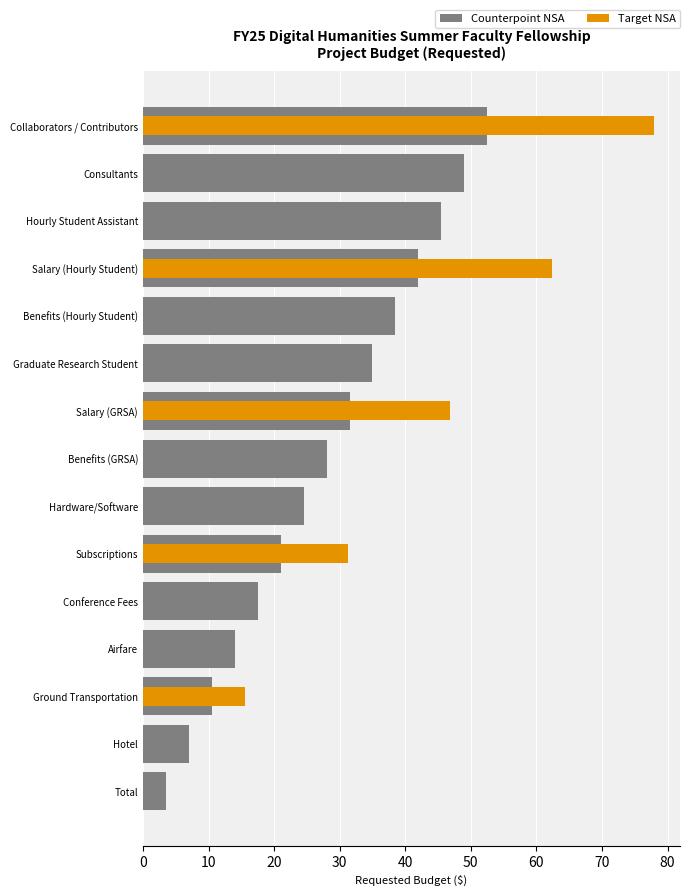

True or false: Target NSA has a value of 0.0 at Hotel.

True